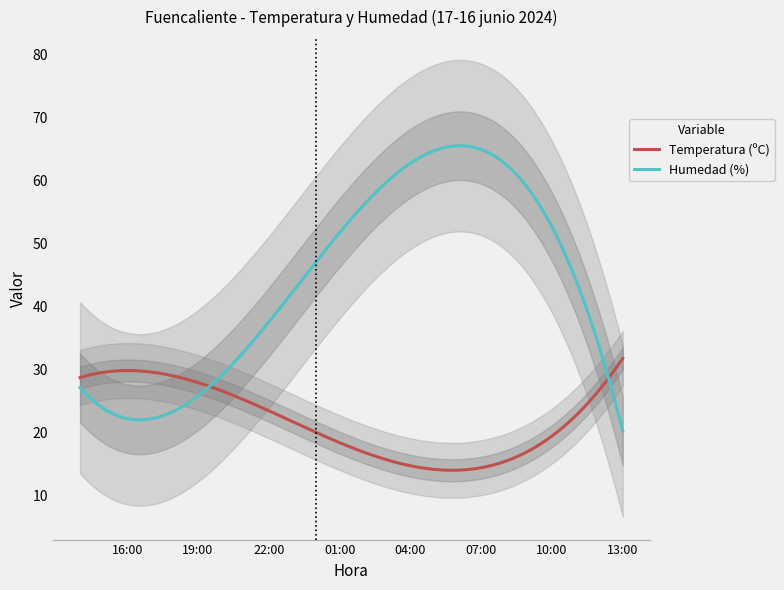

The value of Temperatura (ºC) at 17:00 is 15.4. True or false?

False